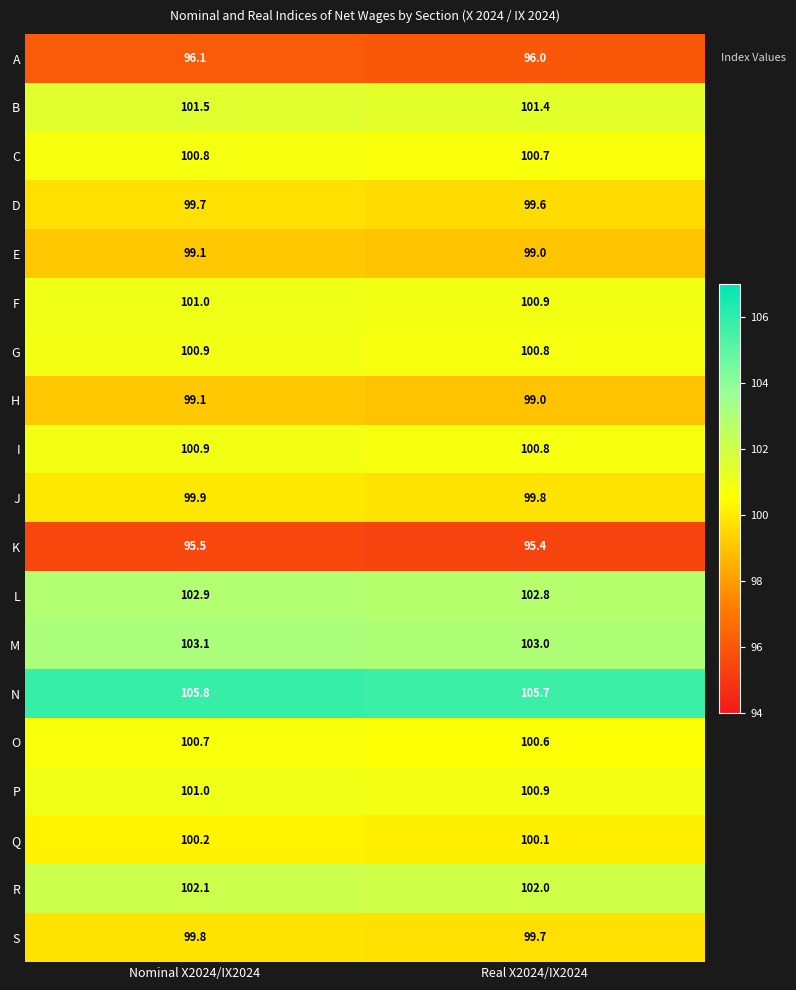

What is the average value of the D series?

99.7